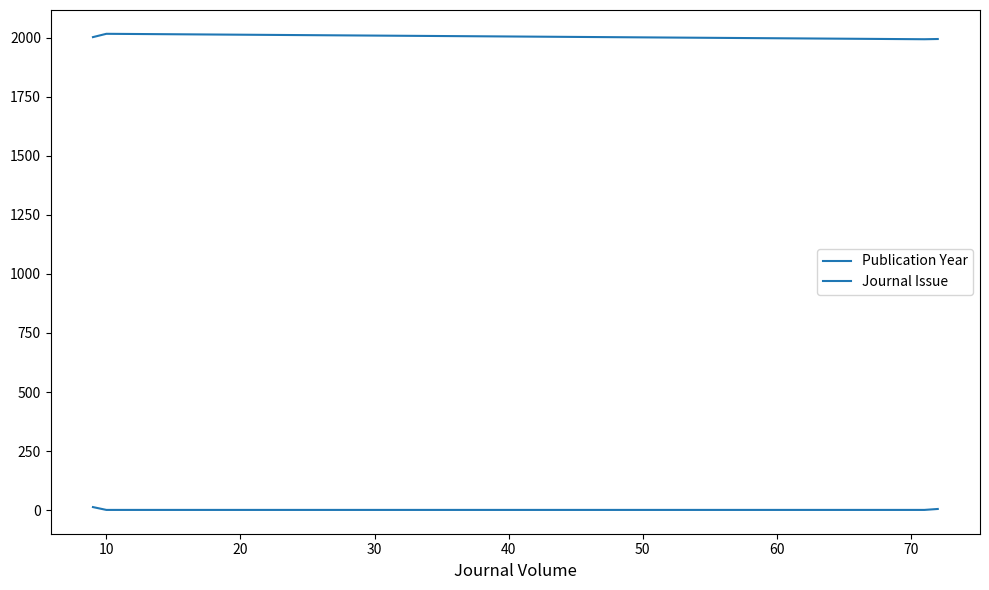

Count the number of data series in this chart.

2